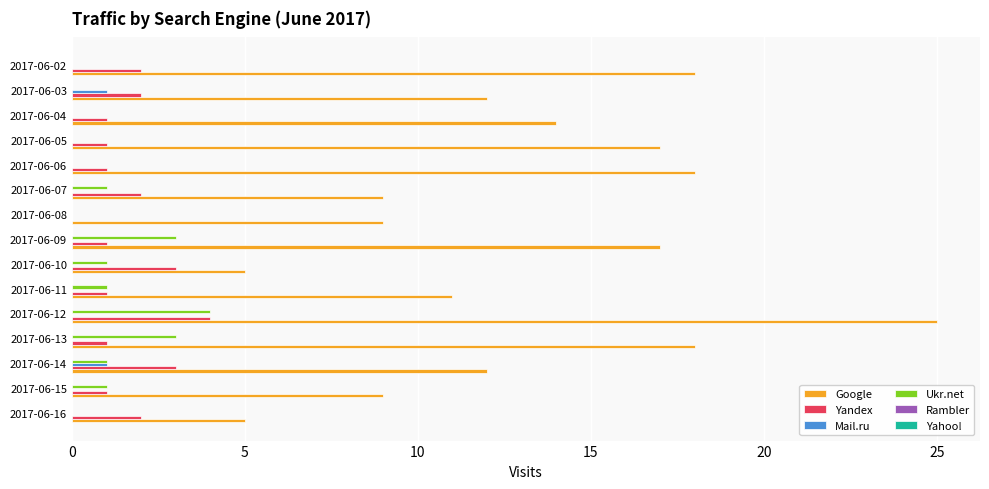

At which category is the sum across all series the highest?

2017-06-12